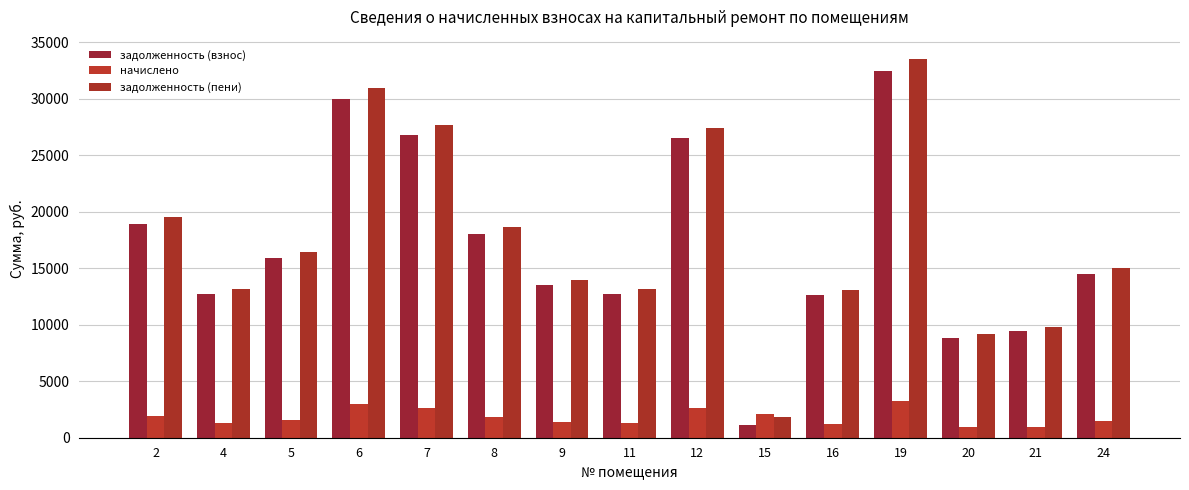

The value of задолженность (взнос) at 5 is 10882.2. True or false?

False